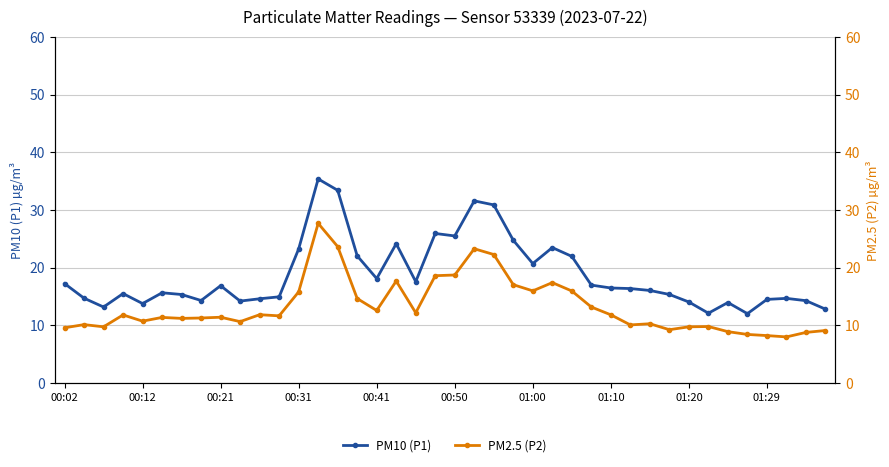

List the series in order of their overall mean, lowest first.

PM2.5 (P2), PM10 (P1)